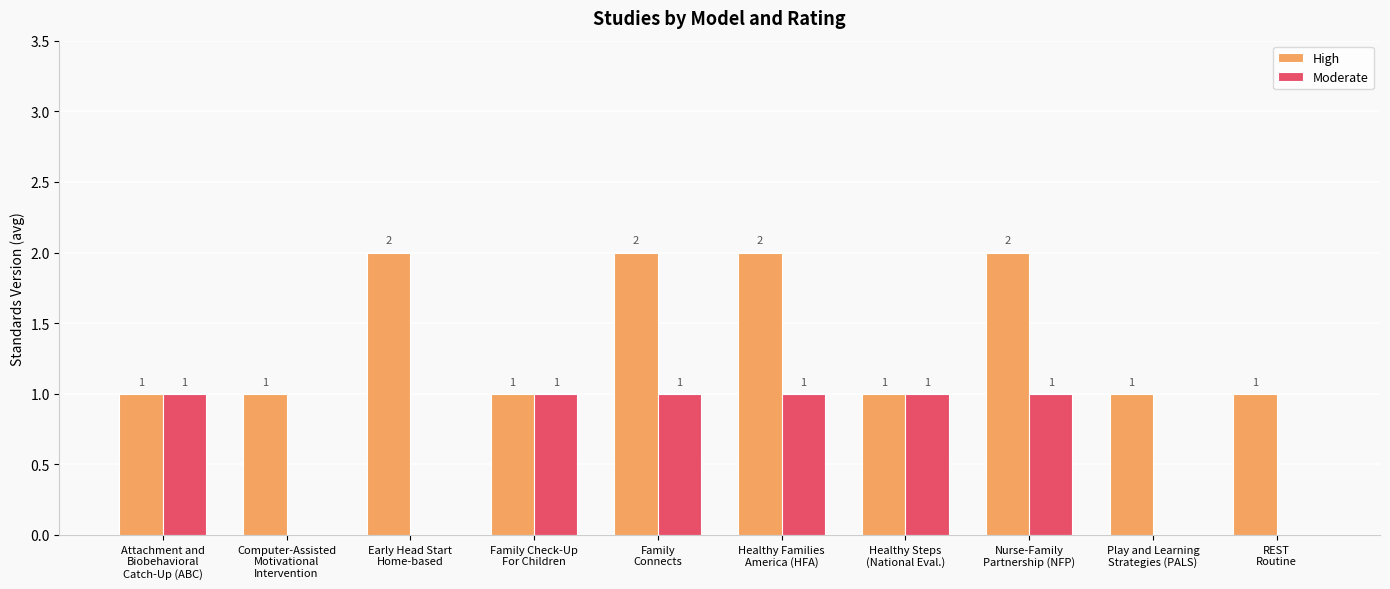

How many High values are between 1 and 2?

10